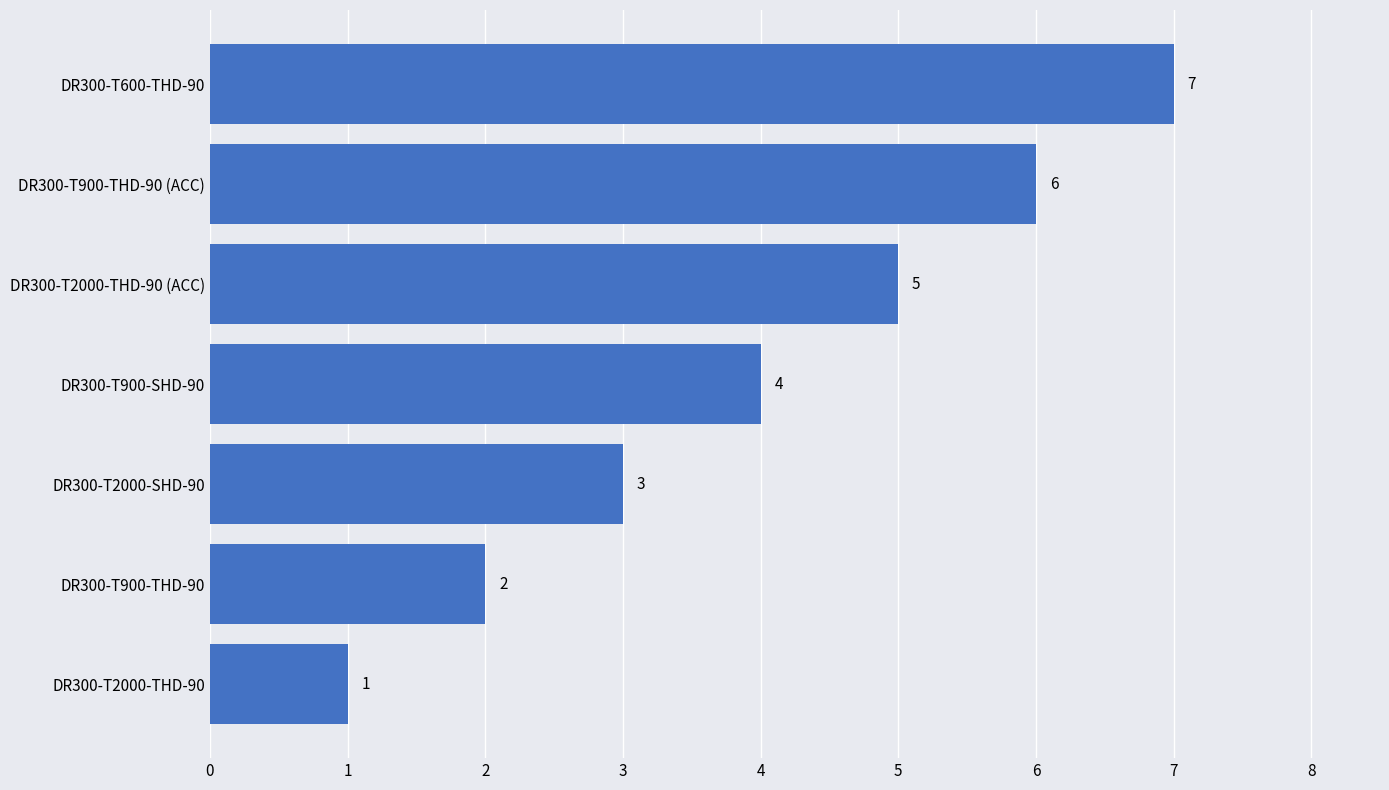

Which category has the highest value across all series?

DR300-T600-THD-90